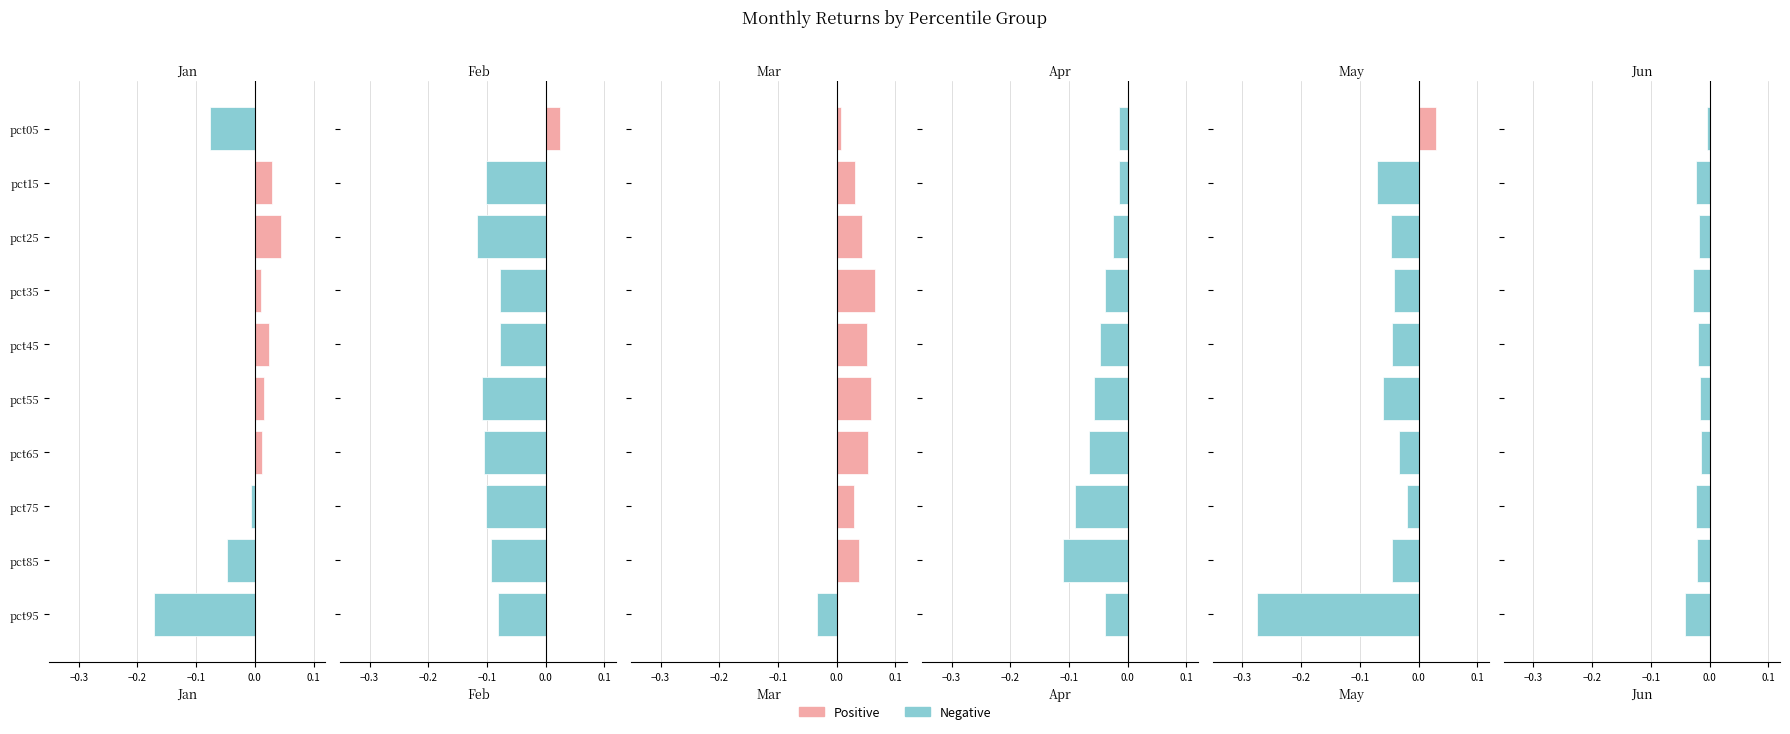

What is the minimum value for Apr?

-0.1